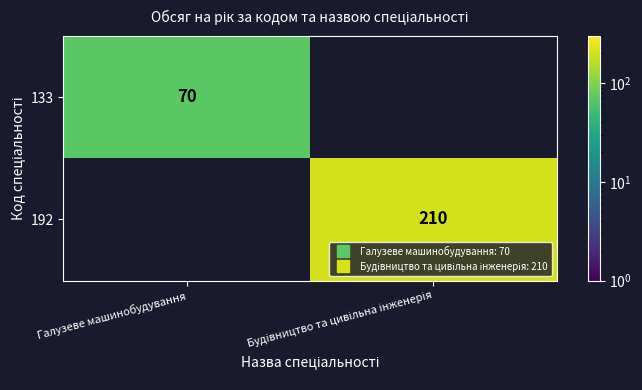

Count the number of categories in the chart.

2